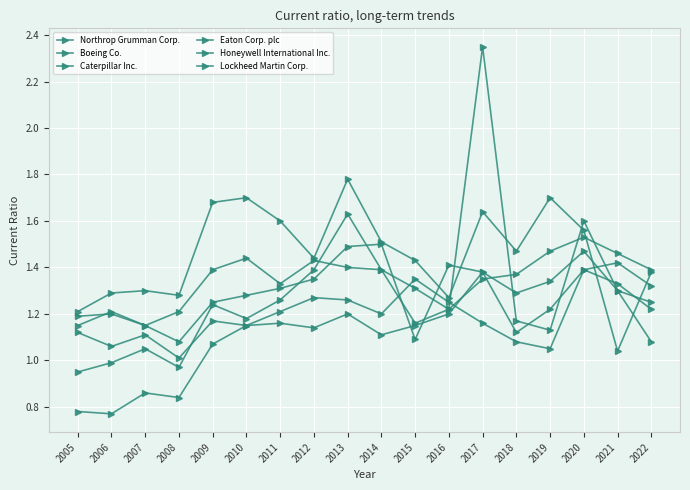

How many lines are shown in the chart?

6